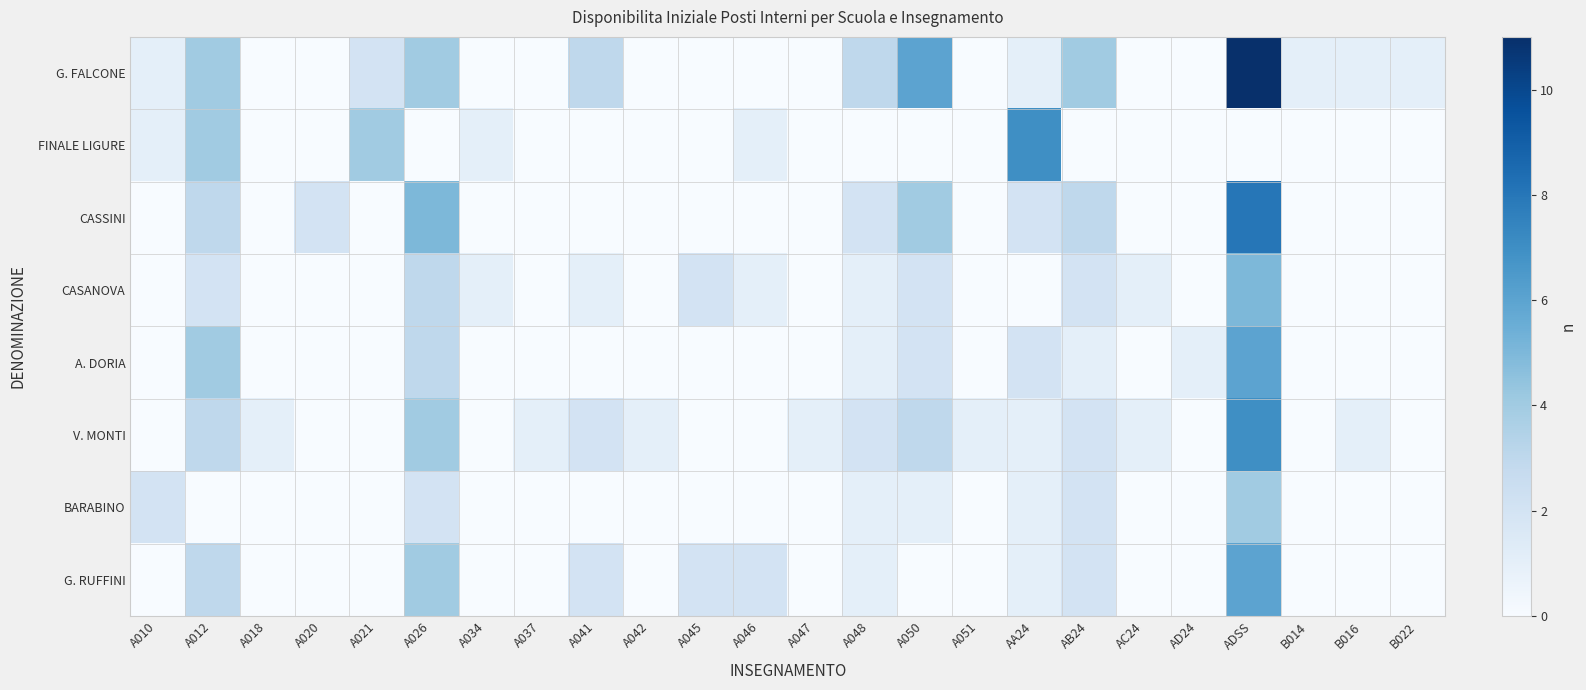

What is the difference between the highest and lowest values at A012?

4